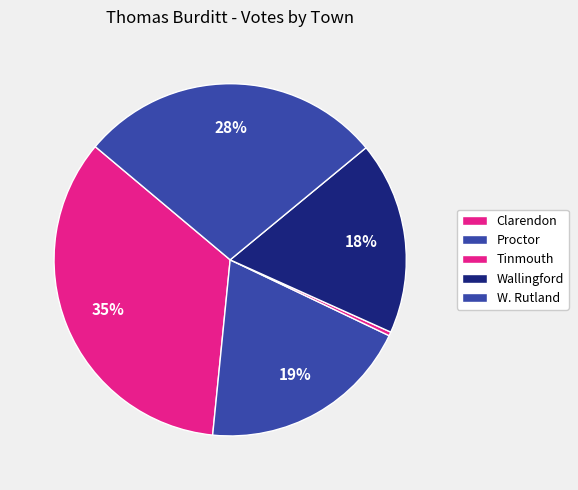

To the nearest percent, what is the difference between the largest and smallest slice percentages?

34%